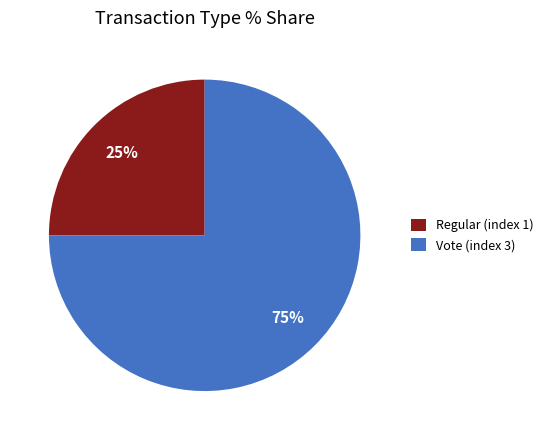

How many slices are in this pie chart?

2